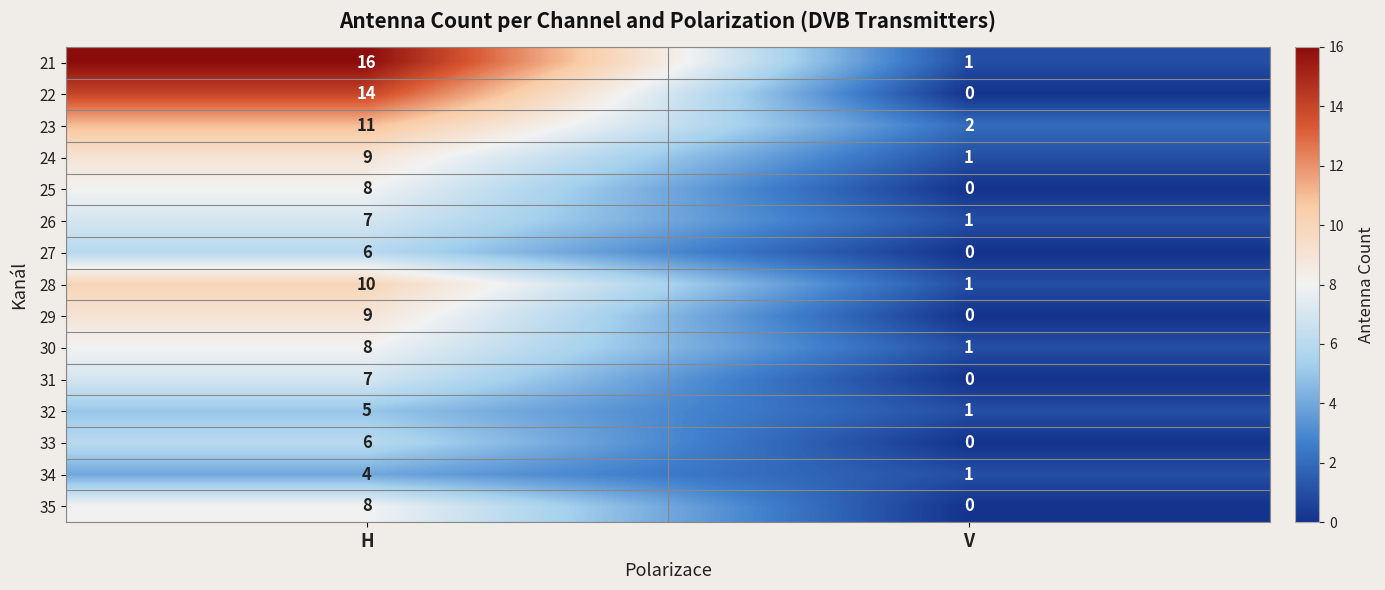

List the labels in order of 22 value, largest first.

H, V